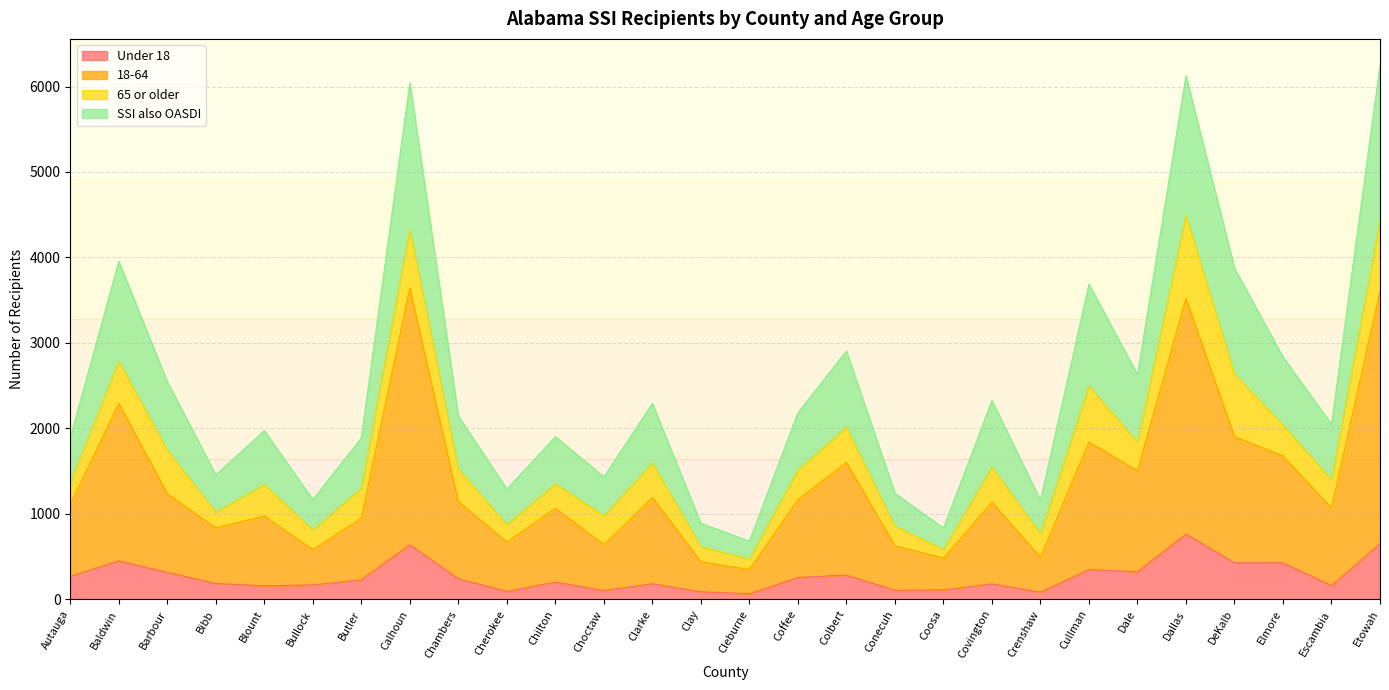

At which category is the sum across all series the highest?

Etowah